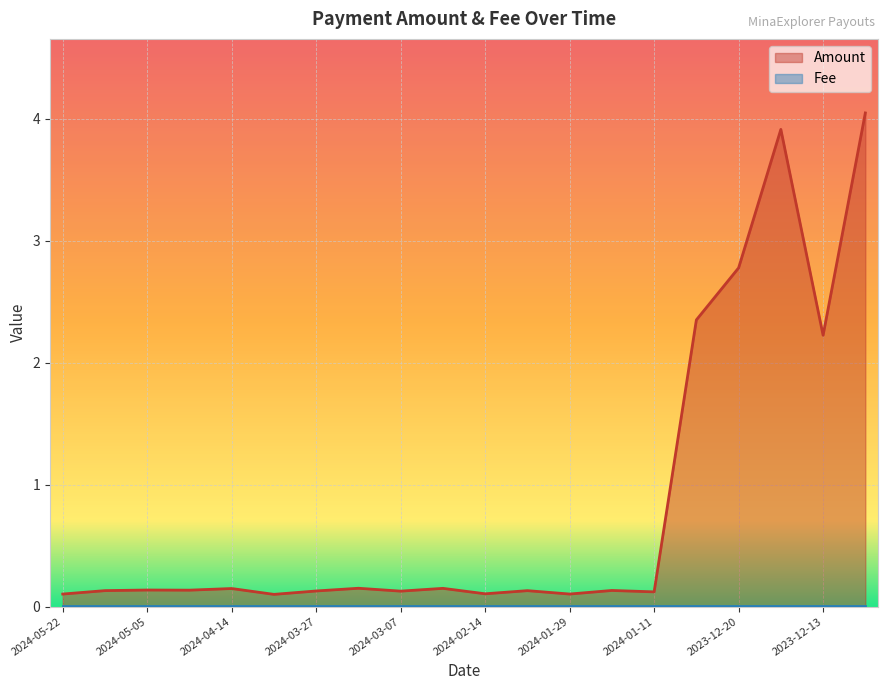

What is the greatest value displayed?

4.0